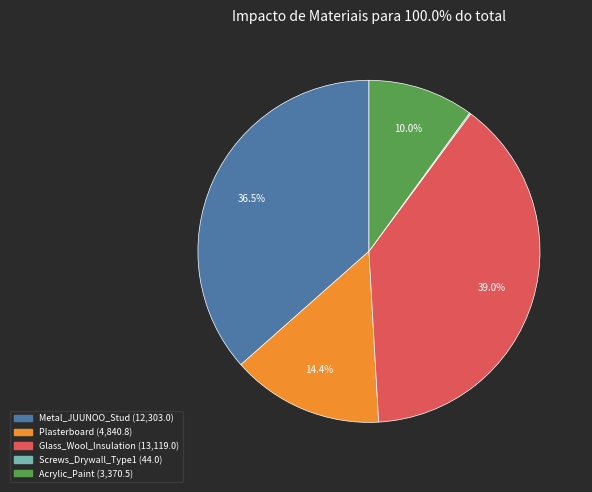

Is it true that Plasterboard is 22% of the pie?

False